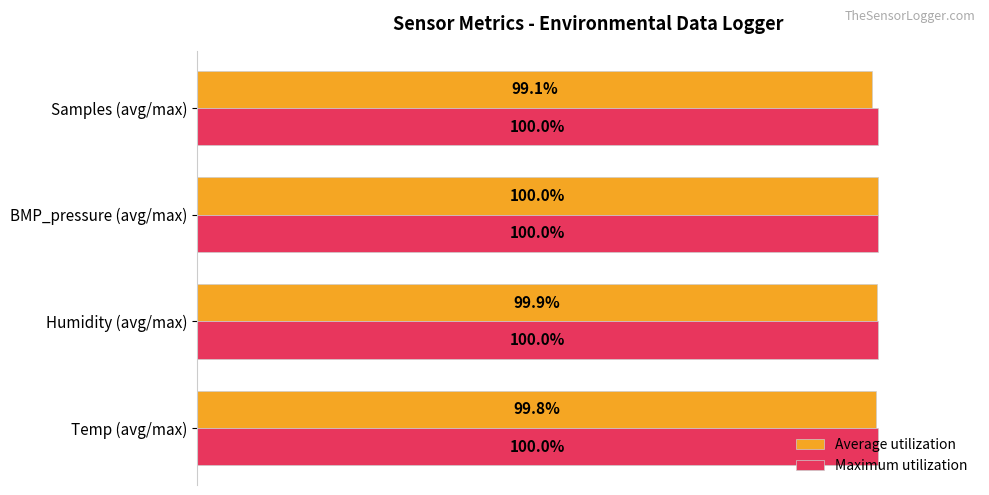

Which category has the lowest value across all series?

Samples (avg/max)